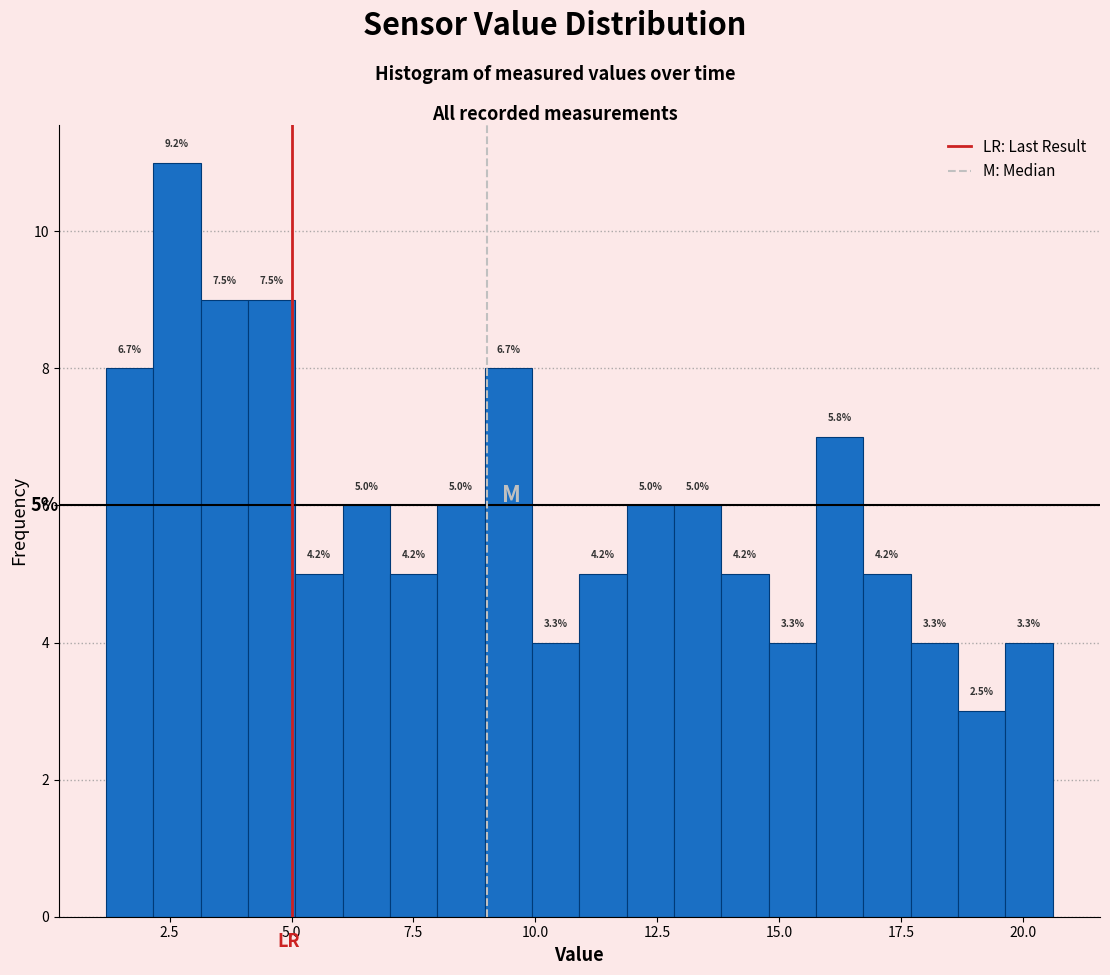

Read against the x-axis, roughly where is the centre of the tallest bar?

2.5